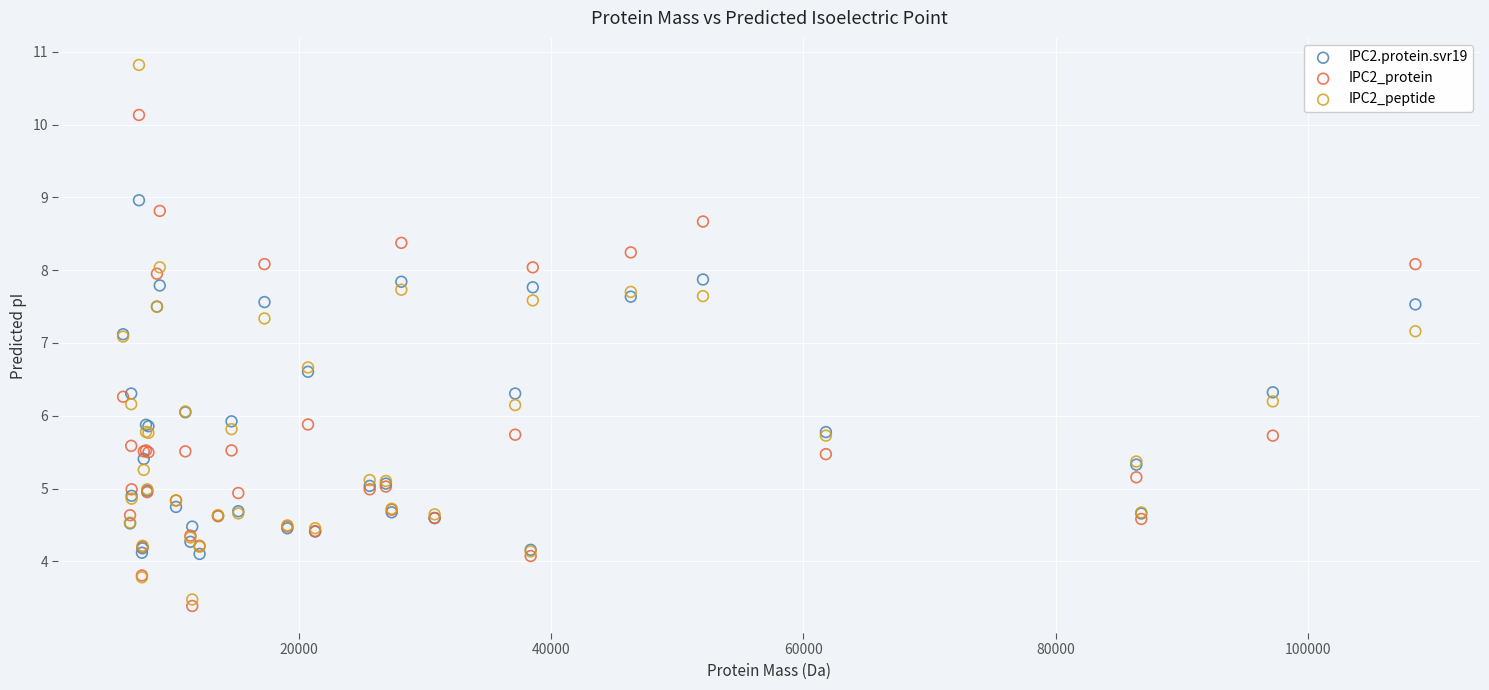

Which series has the widest spread of Y values?

IPC2_peptide